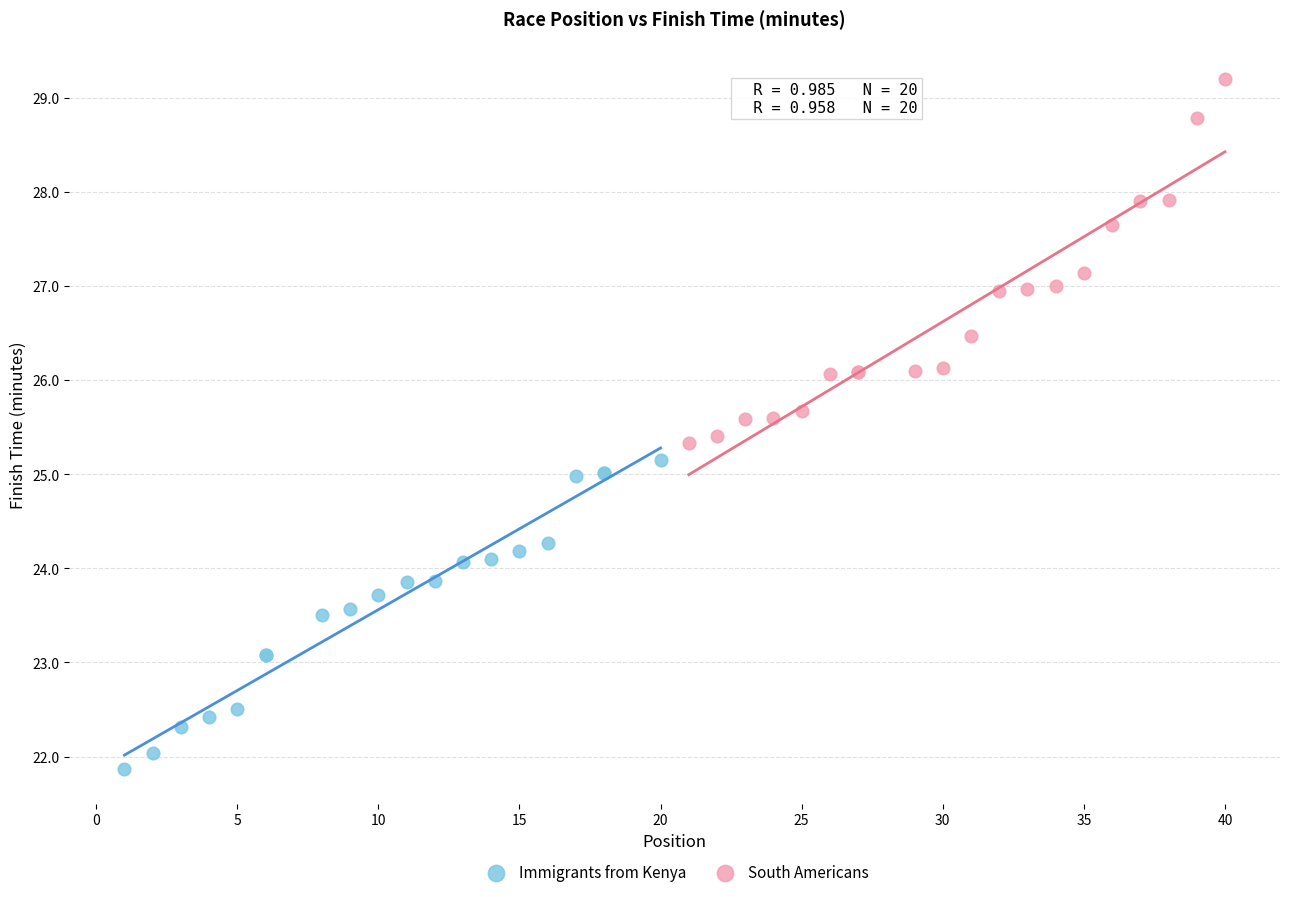

Which series contains the highest Y value?

South Americans